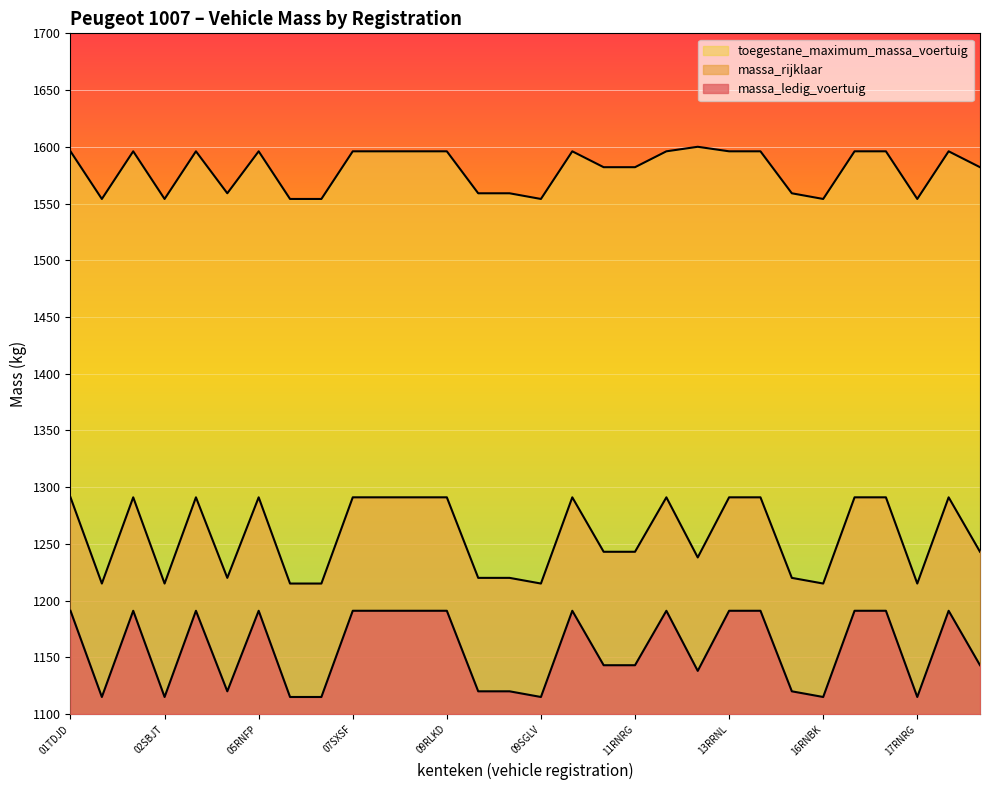

What is the average value of the massa_rijklaar series?

1257